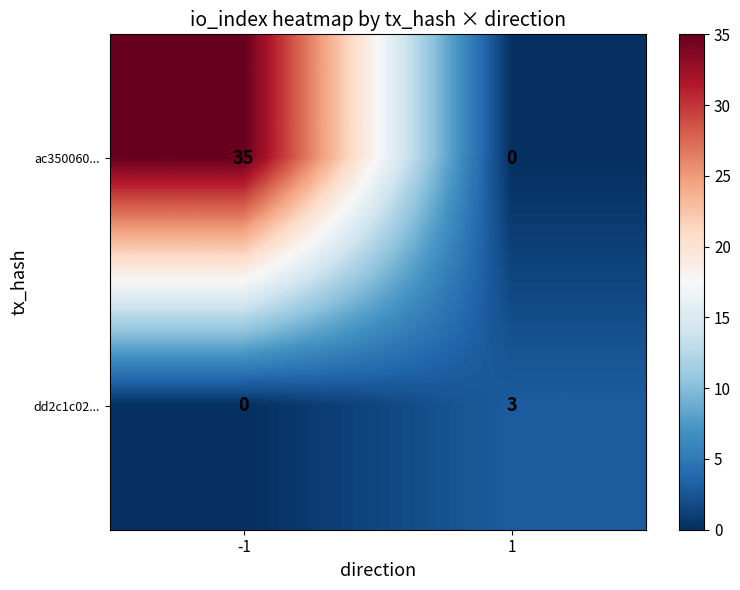

What is the approximate value of dd2c1c02... at 1?

3